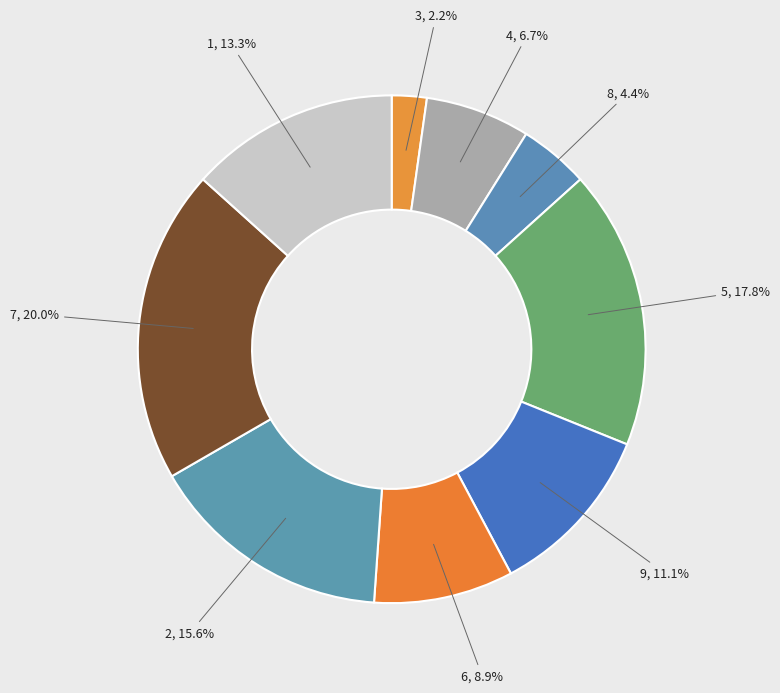

What is the smallest slice in the pie chart?

3